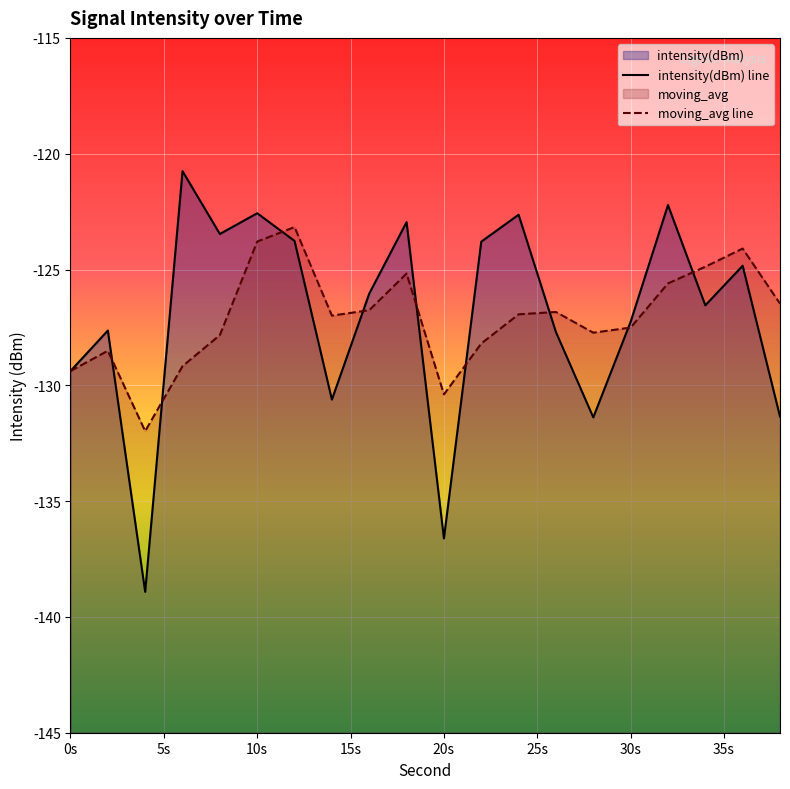

Reading left to right, extract all data points from this chart.

intensity(dBm): -129.4	-127.6	-138.9	-120.8	-123.5	-122.6	-123.8	-130.6	-126.0	-123.0	-136.6	-123.8	-122.6	-127.7	-131.4	-127.3	-122.2	-126.5	-124.8	-131.3
moving_avg: -129.4	-128.5	-132.0	-129.2	-127.8	-123.8	-123.2	-127.0	-126.8	-125.2	-130.4	-128.2	-126.9	-126.8	-127.7	-127.5	-125.6	-124.9	-124.1	-126.5